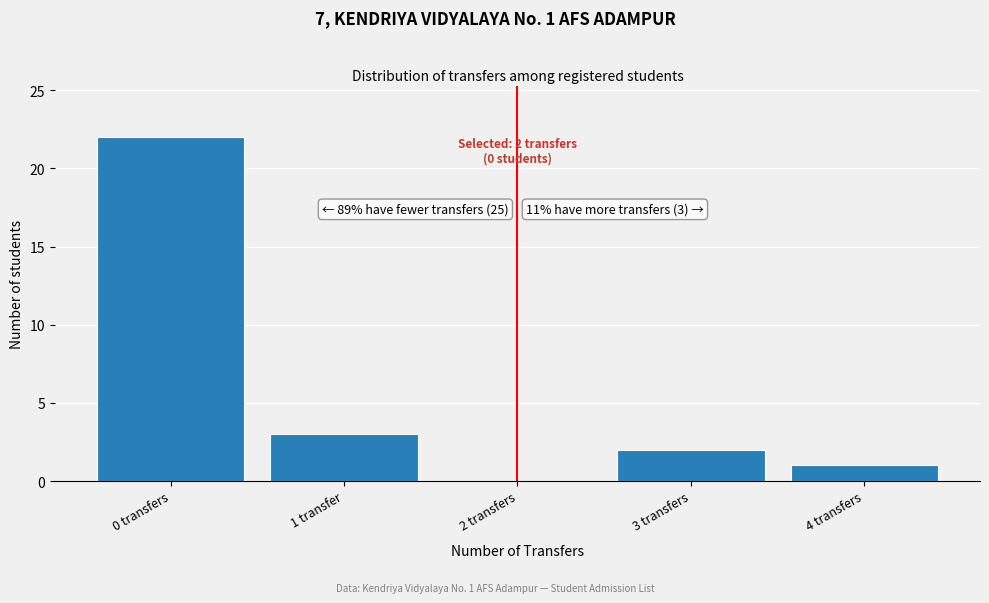

Reading left to right, transcribe all the data shown in this chart.

0 transfers=22	1 transfer=3	2 transfers=0	3 transfers=2	4 transfers=1